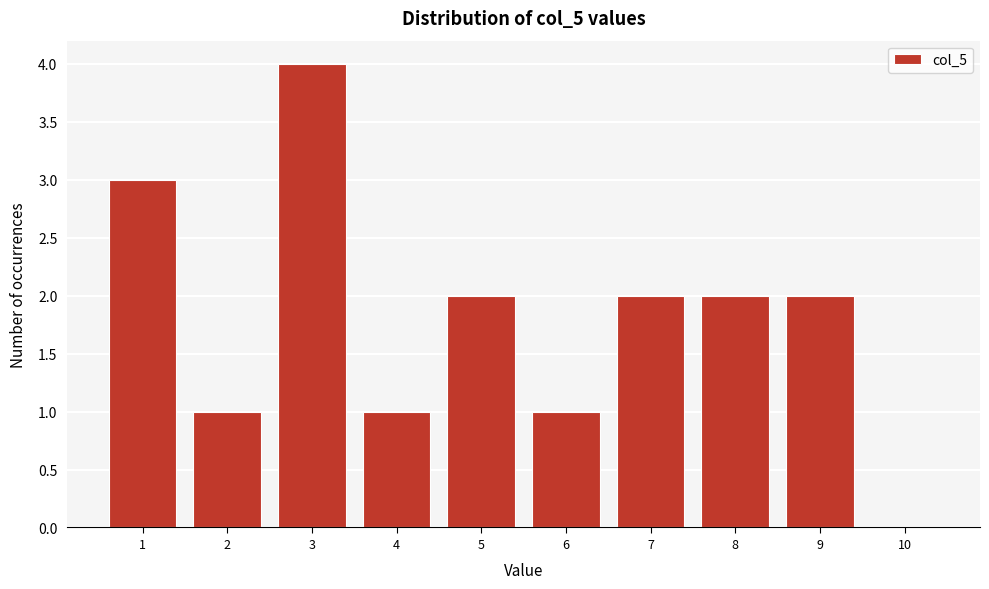

Reading left to right, what are all the values shown in this chart?

1=3	2=1	3=4	4=1	5=2	6=1	7=2	8=2	9=2	10=0